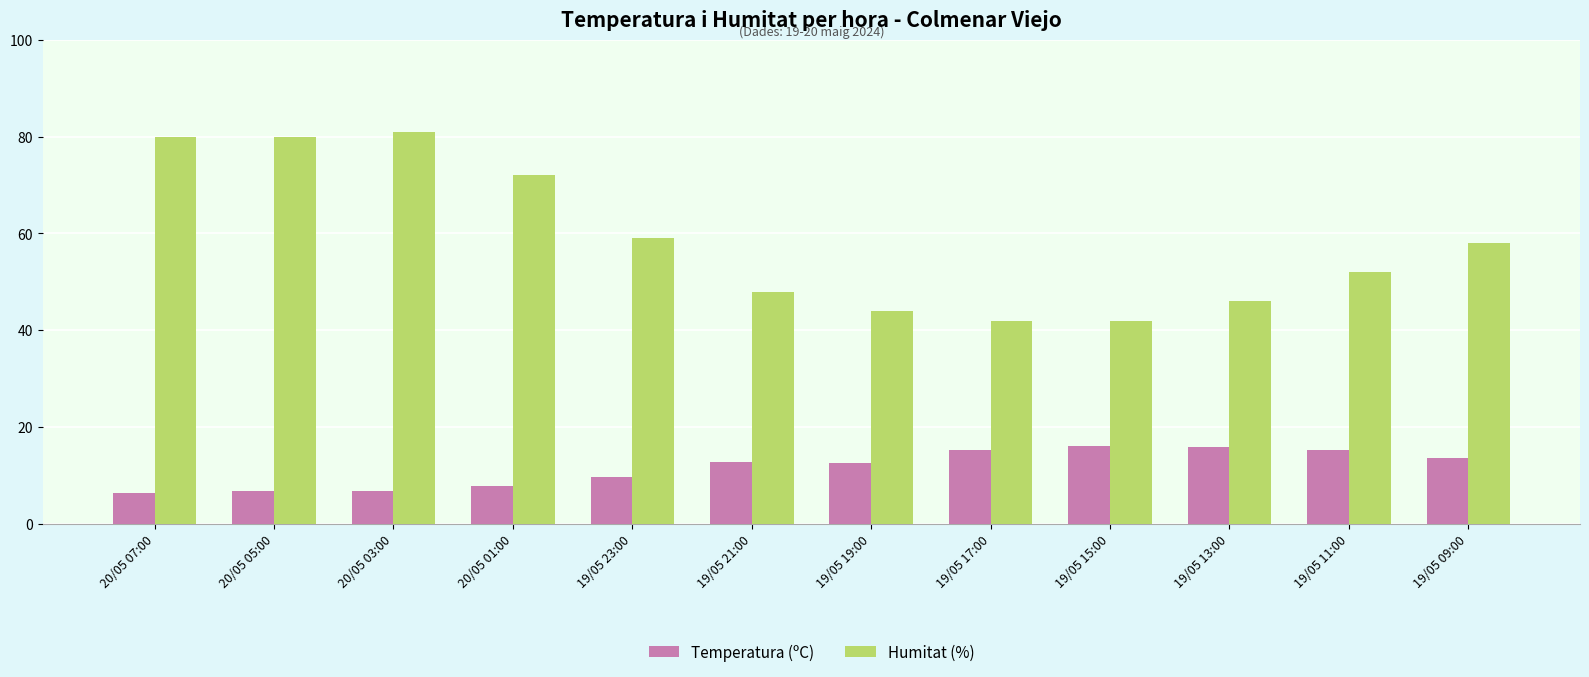

What is the difference between the maximum and minimum values in the Humitat (%) series?

39.0